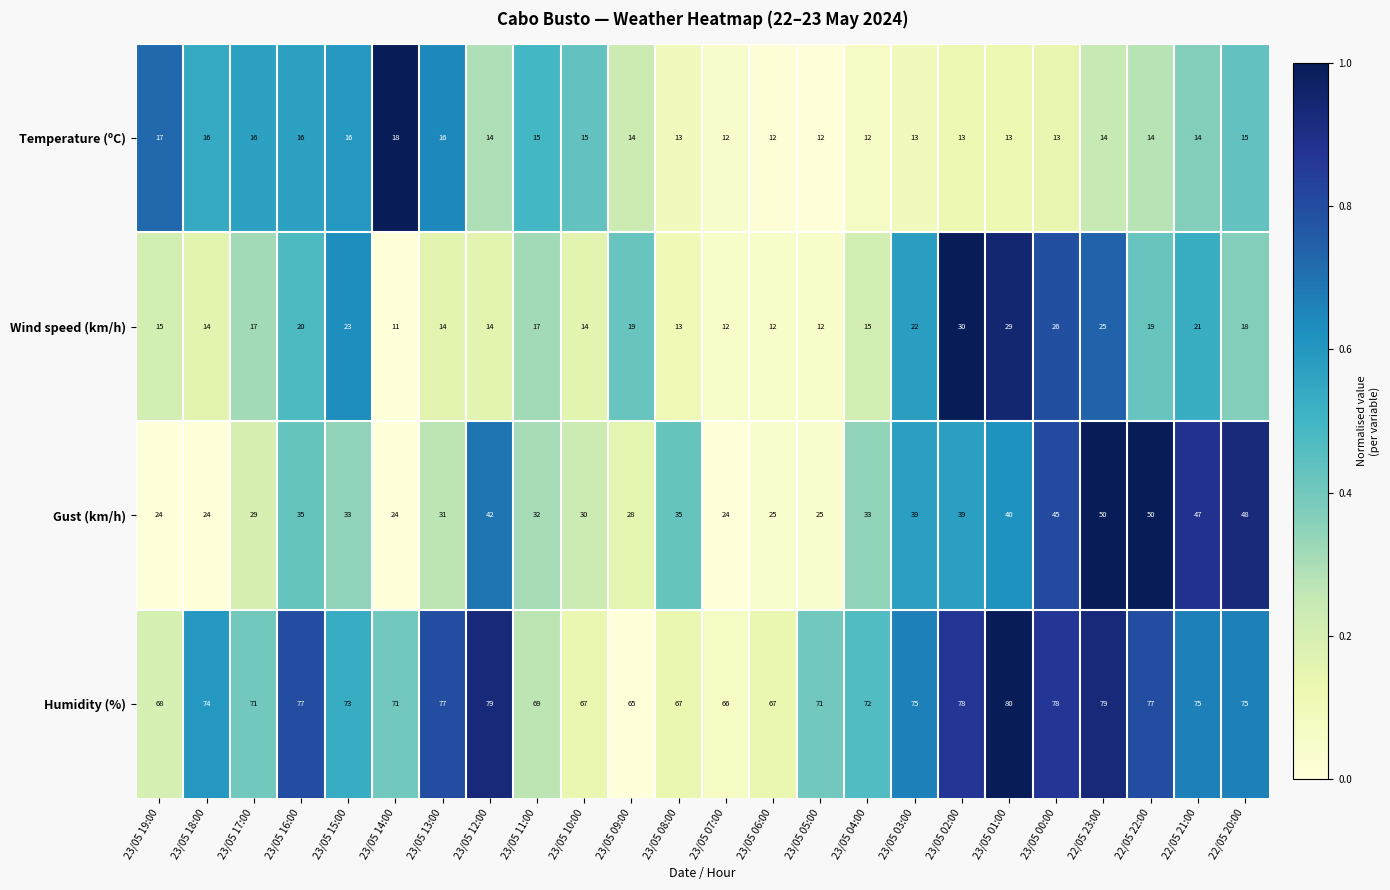

Count the Temperature (ºC) values in the range 13 to 16.

18